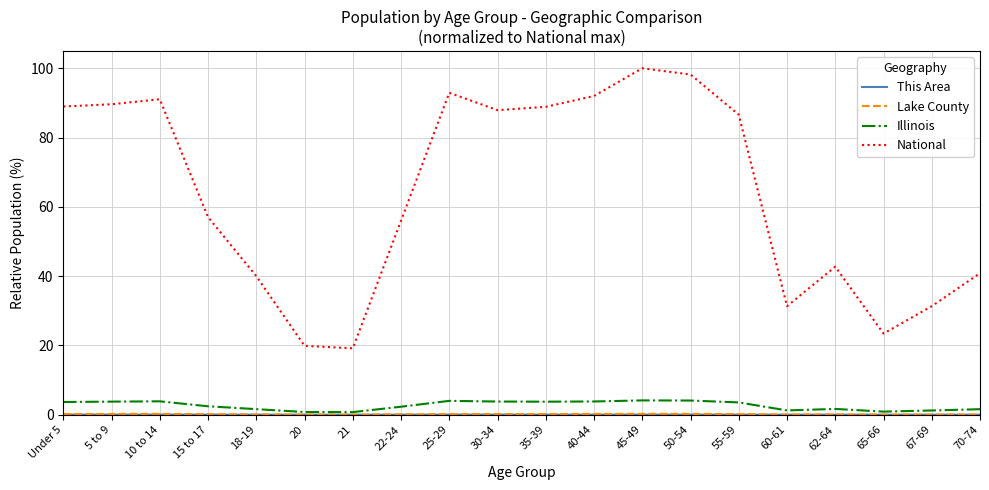

What is the average value of the Illinois series?

2.7